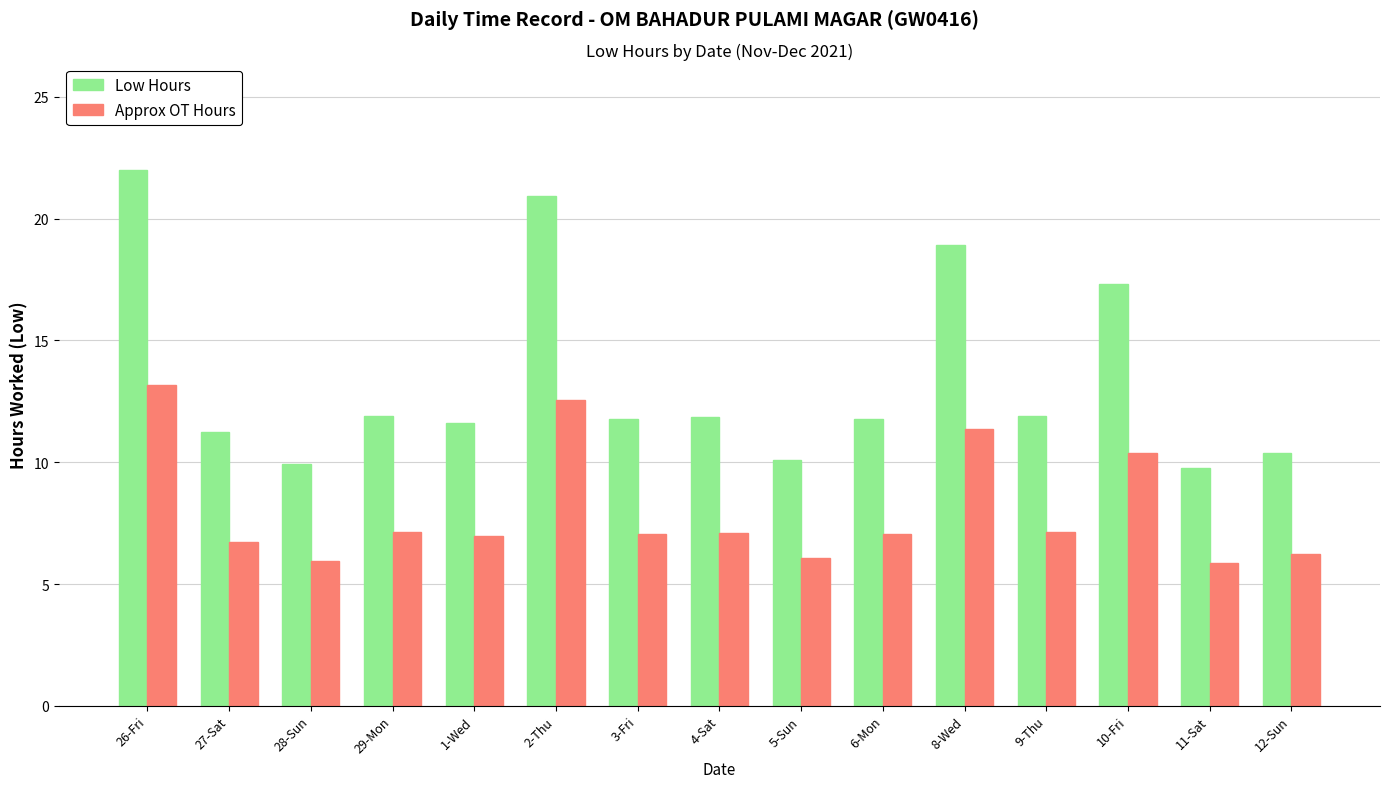

Which series changed the most between 29-Mon and 12-Sun?

Low Hours